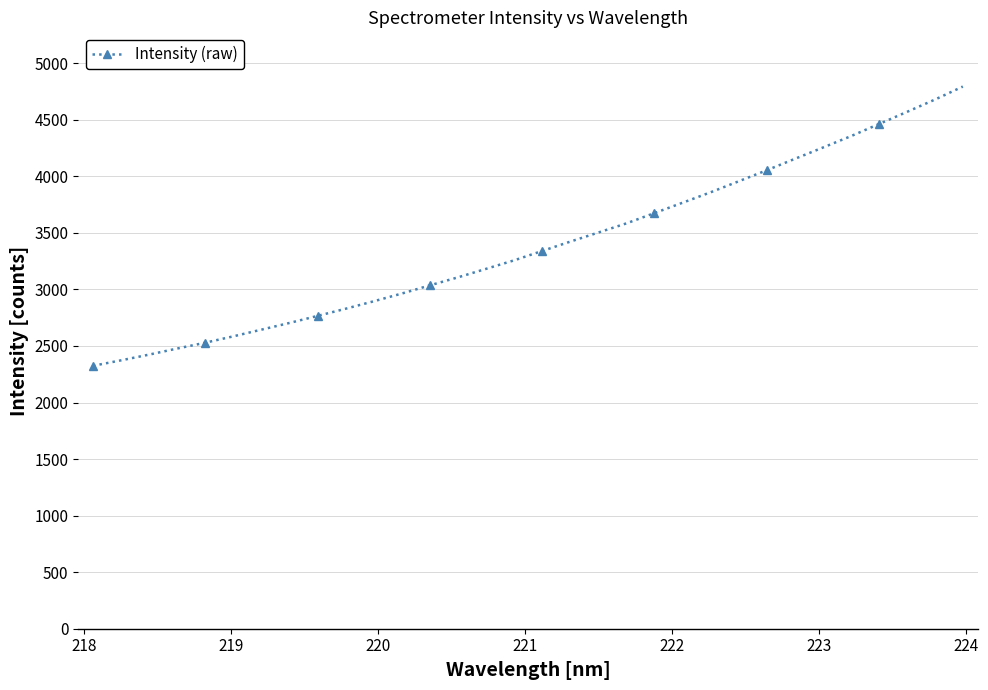

What is the minimum value shown in the chart?

2324.7